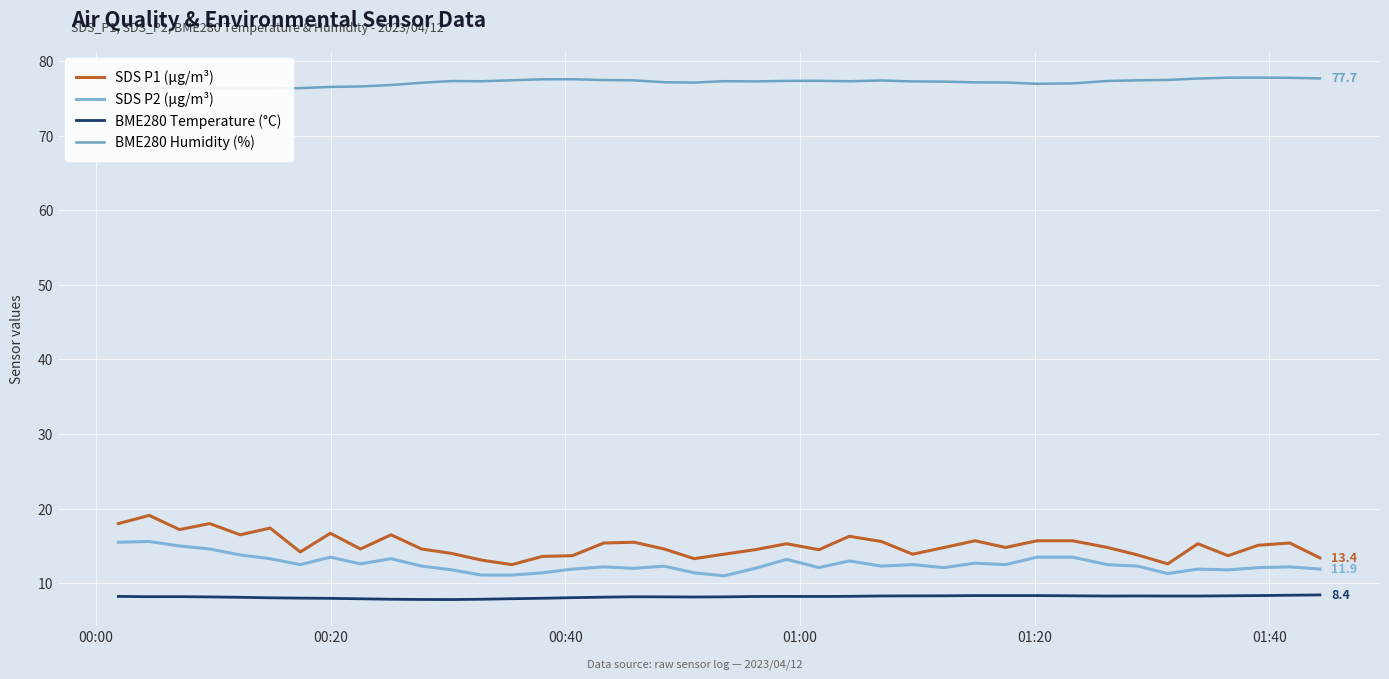

In SDS P2 (µg/m³), how many points are higher than both neighbors (excluding endpoints)?

11